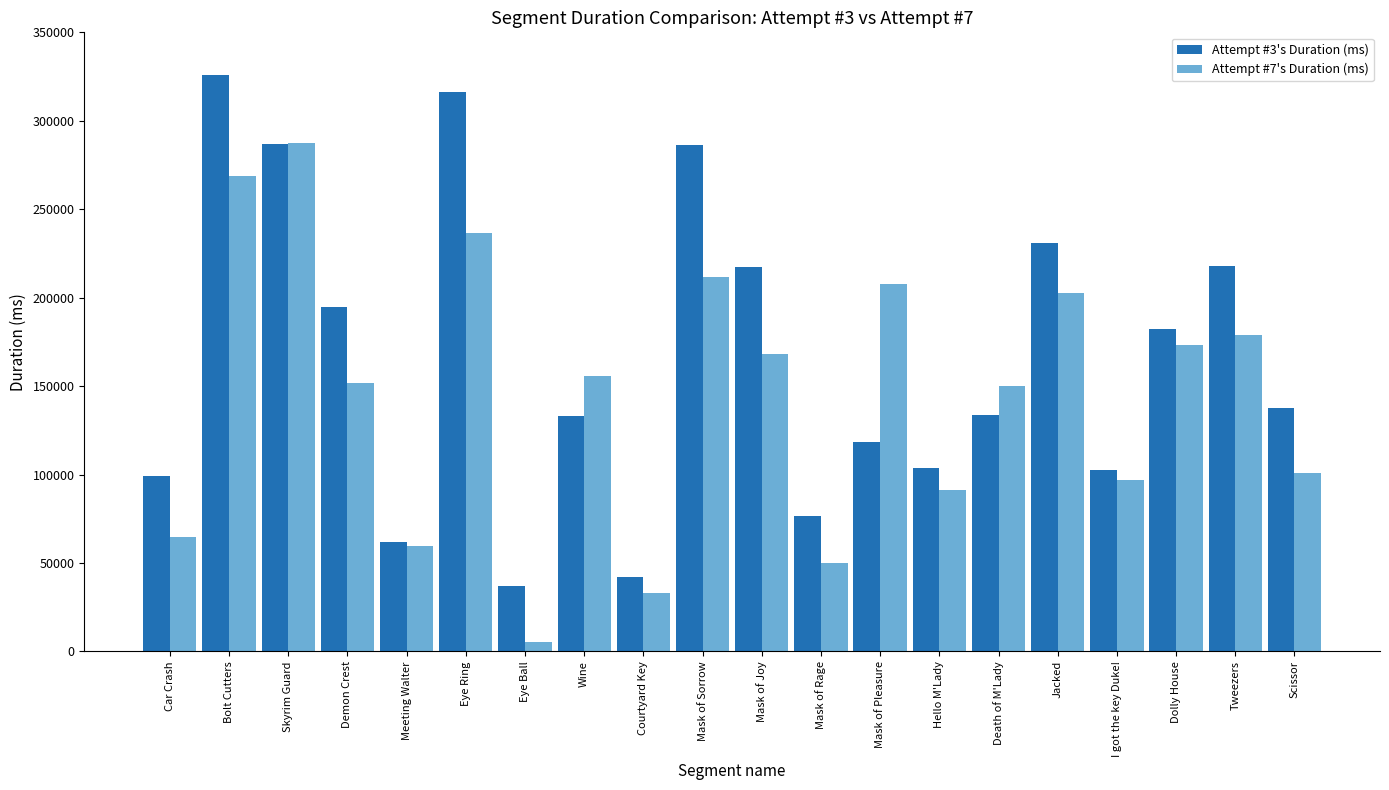

The value of Attempt #3's Duration (ms) at Jacked is 115198. True or false?

False